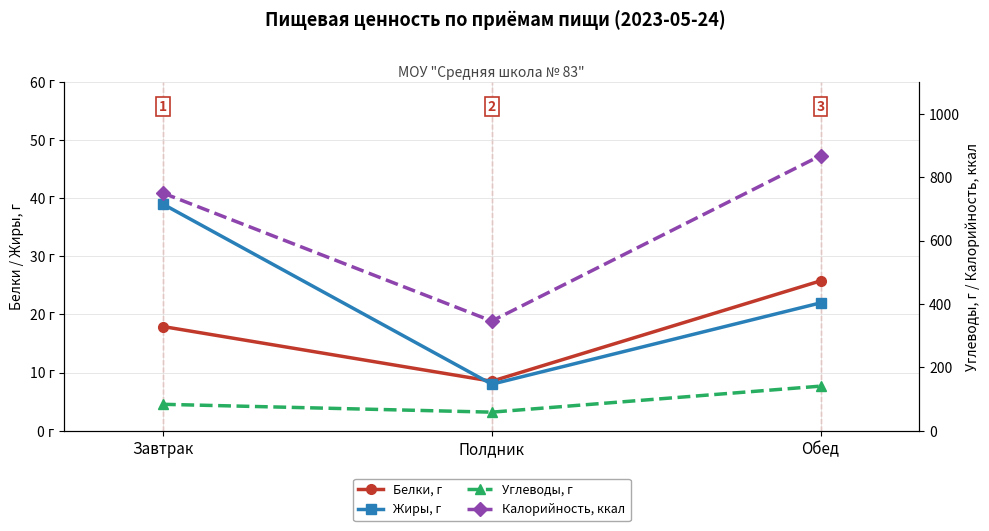

Is this an area chart (filled region under the line)?

No